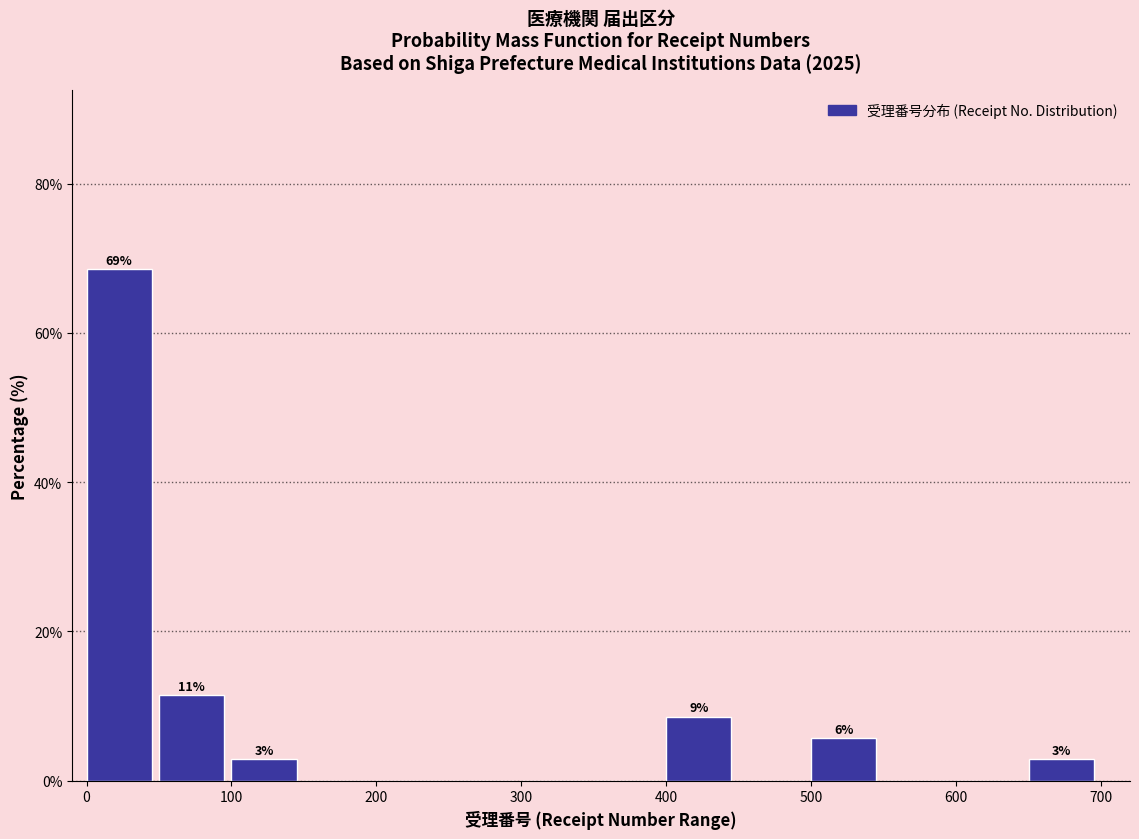

Which range on the x-axis has the tallest bar?

0 to 50